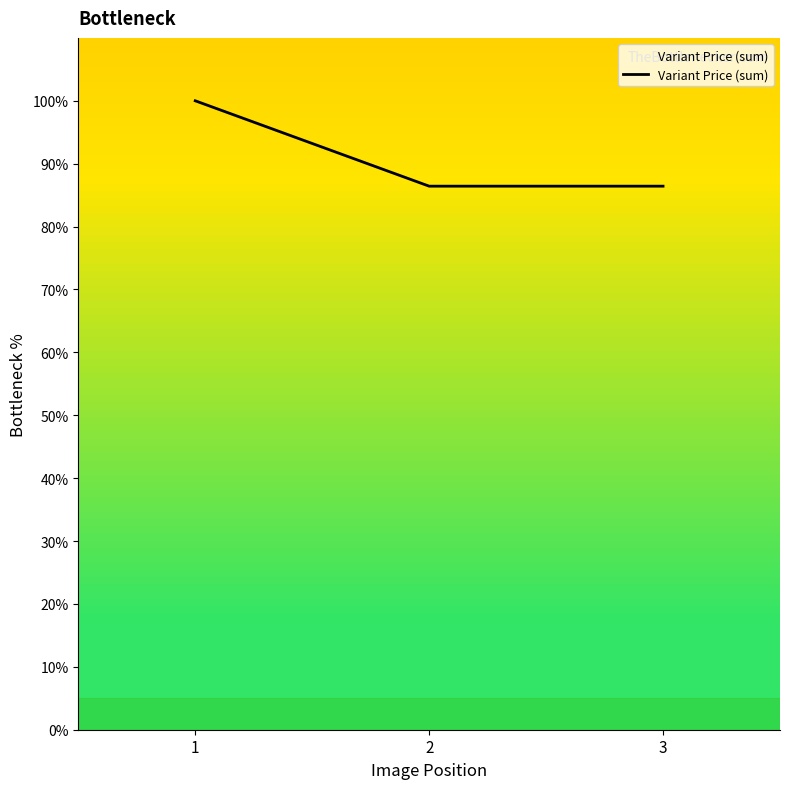

Is this an area chart (filled region under the line)?

No